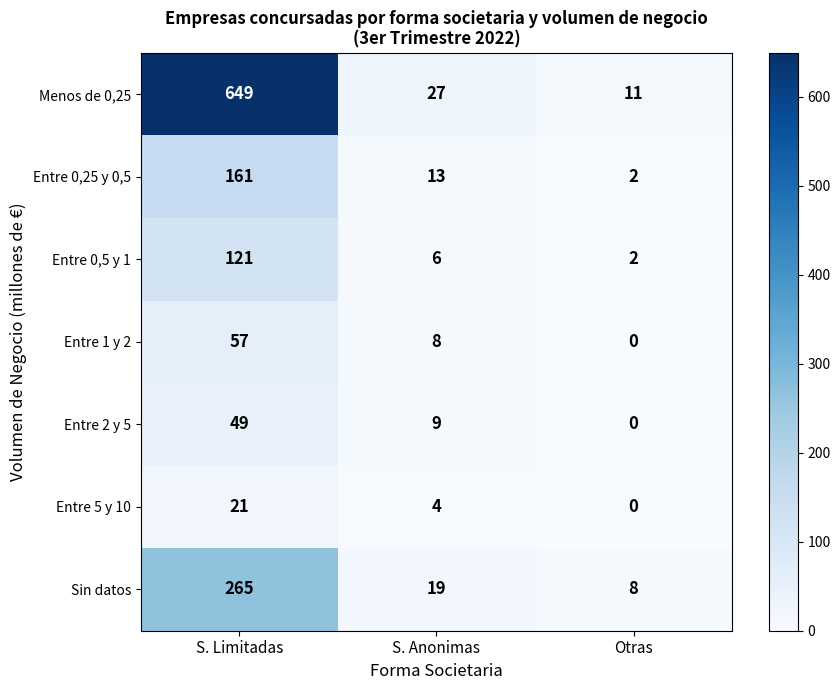

Where does the Entre 1 y 2 series first go above 8?

S. Limitadas